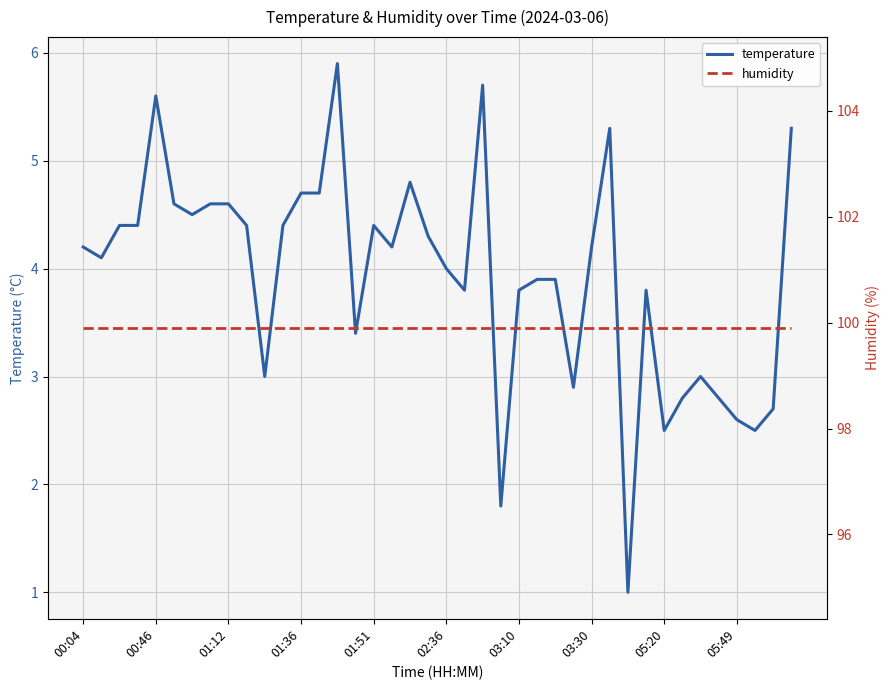

At which category is the sum across all series the highest?

14